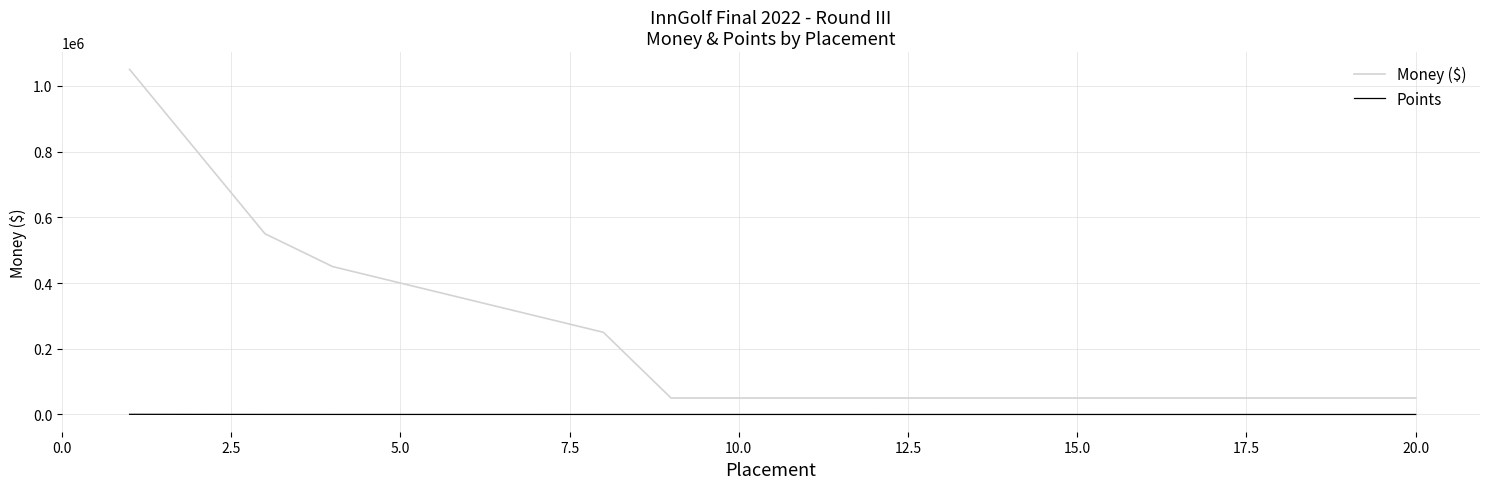

Which series has the largest range (max minus min)?

Money ($)